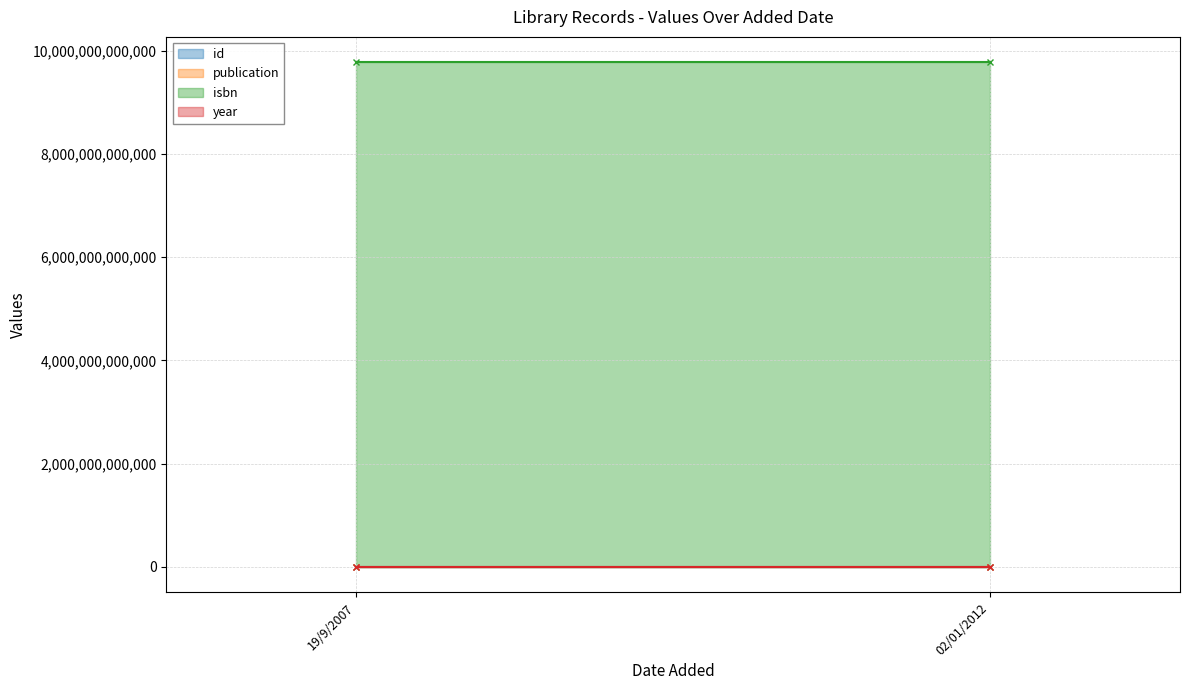

Reading right to left, extract all data points from this chart.

id: 02/01/2012=660	19/9/2007=645
publication: 02/01/2012=1995	19/9/2007=1995
isbn: 02/01/2012=9782908703412	19/9/2007=9782908703412
year: 02/01/2012=1995	19/9/2007=1995